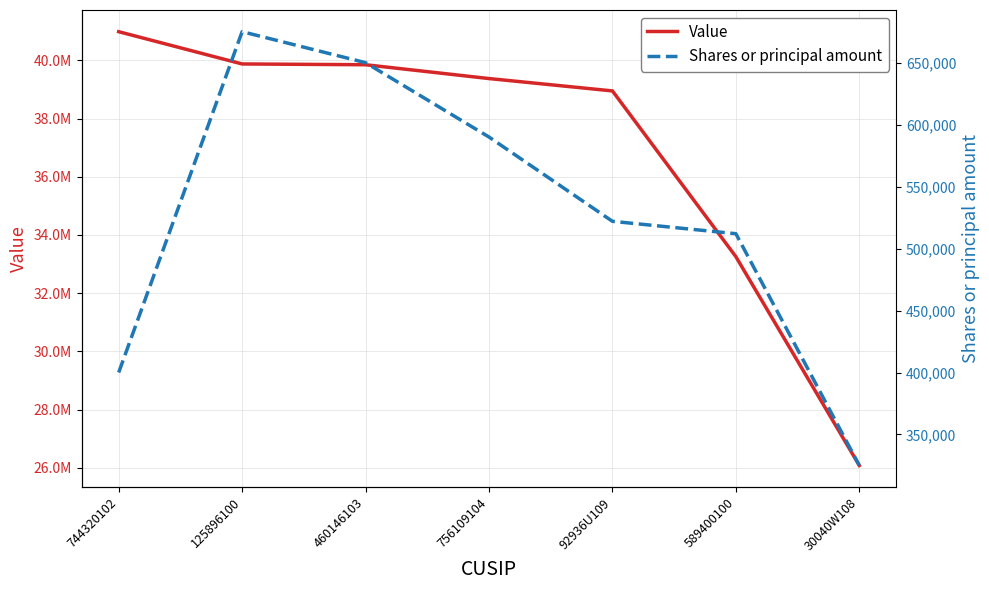

What value does the Shares or principal amount series have at 744320102, to the nearest 100?

400000